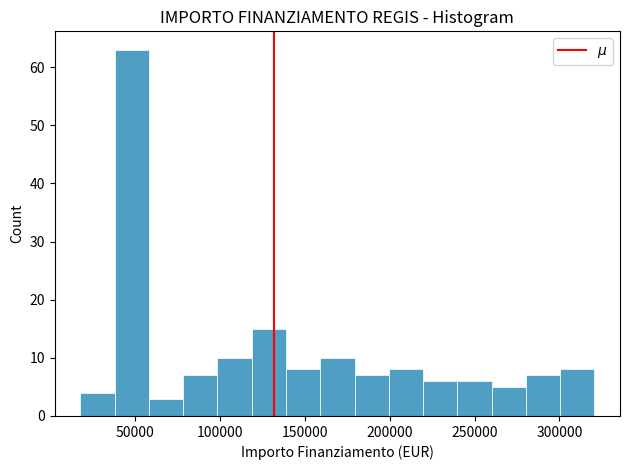

How tall is the bar that spans 260000 to 280000 on the x-axis? Neither the bar edges nor the heights are printed on the chart, so give them approximately, as read against the axes.

5